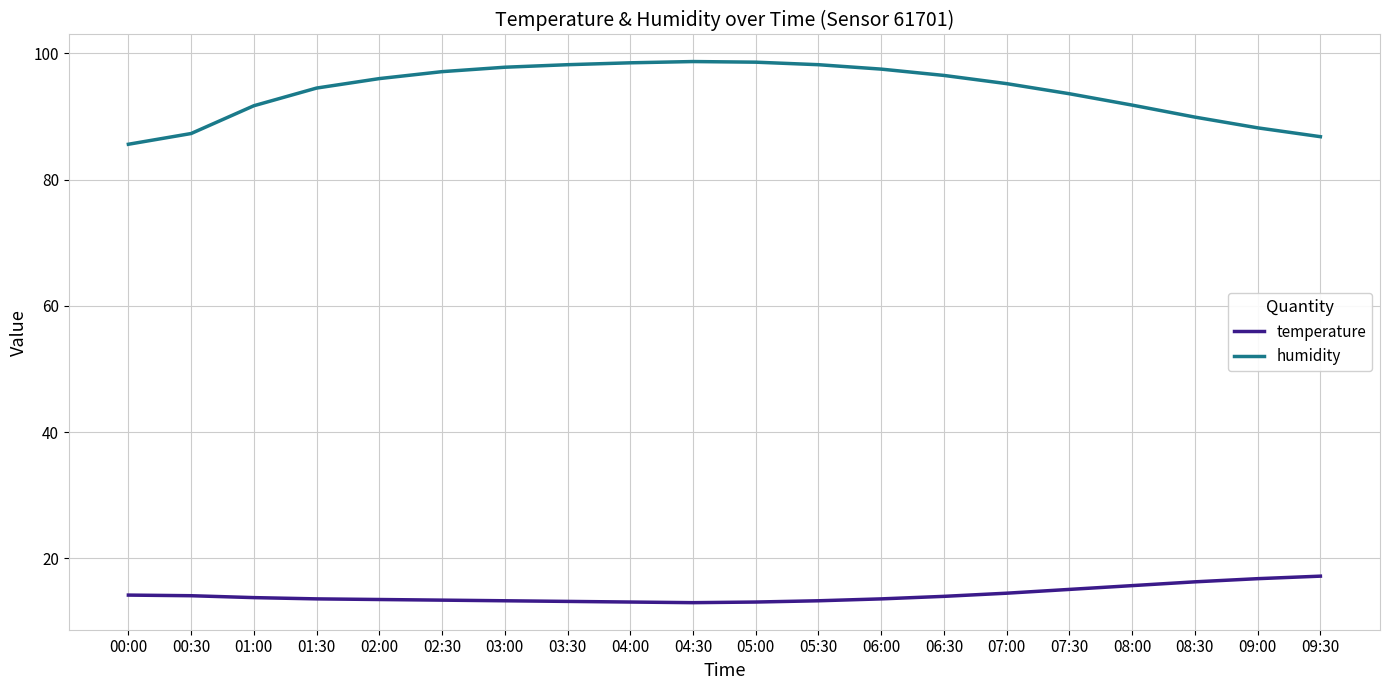

Does the chart have visible grid lines?

Yes